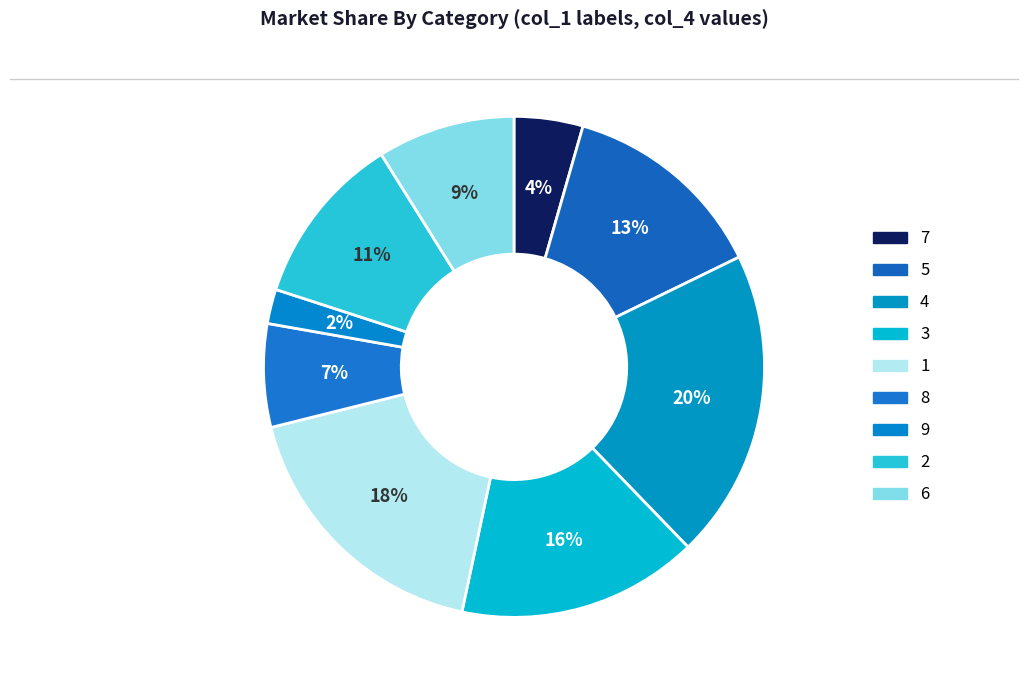

To the nearest percent, what is the difference between the largest and smallest slice percentages?

18%